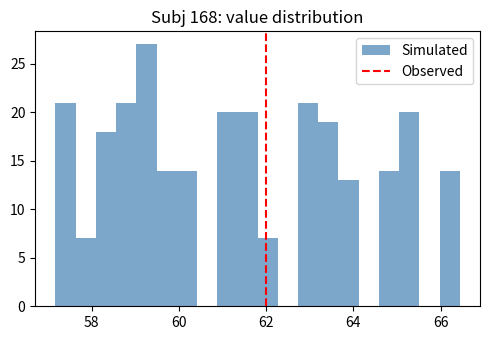

Around what value on the x-axis is the tallest bar? Give the approximate position of its centre, as read against the axis.

59.2